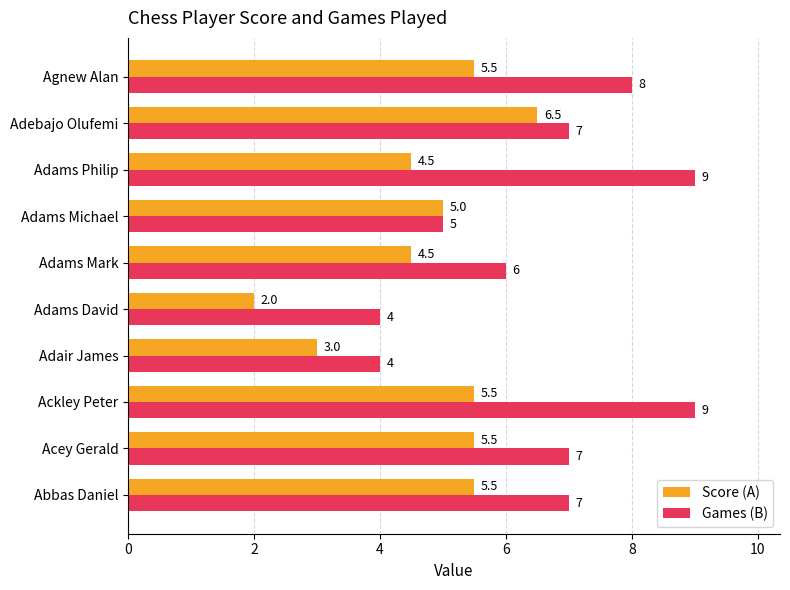

What are all the series names shown in the legend?

Score (A), Games (B)